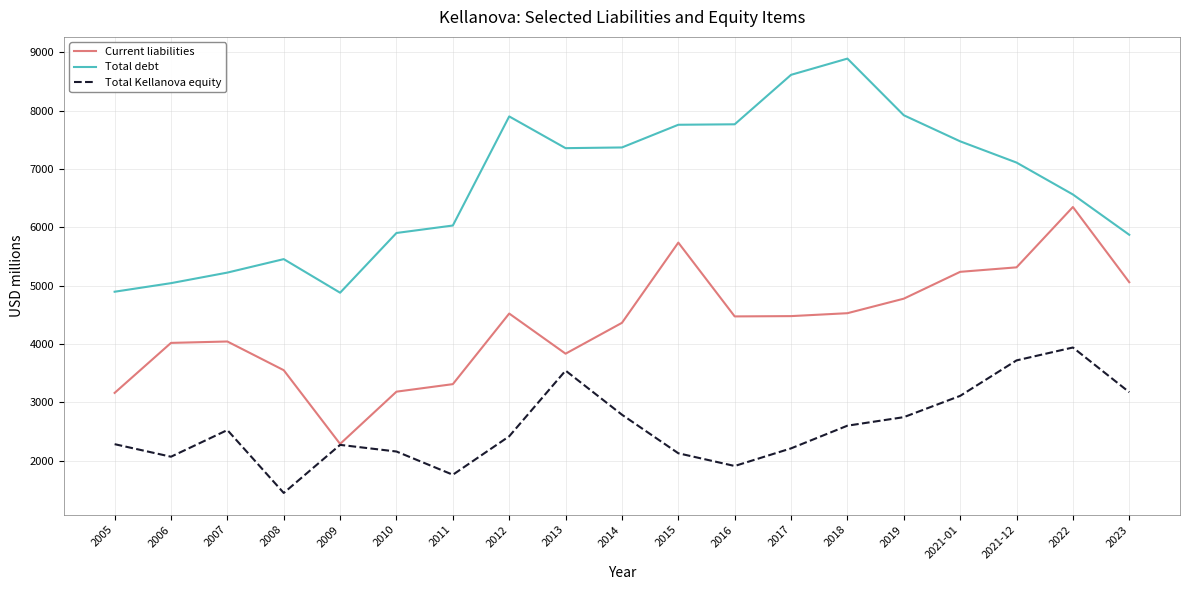

Is this an area chart (filled region under the line)?

No